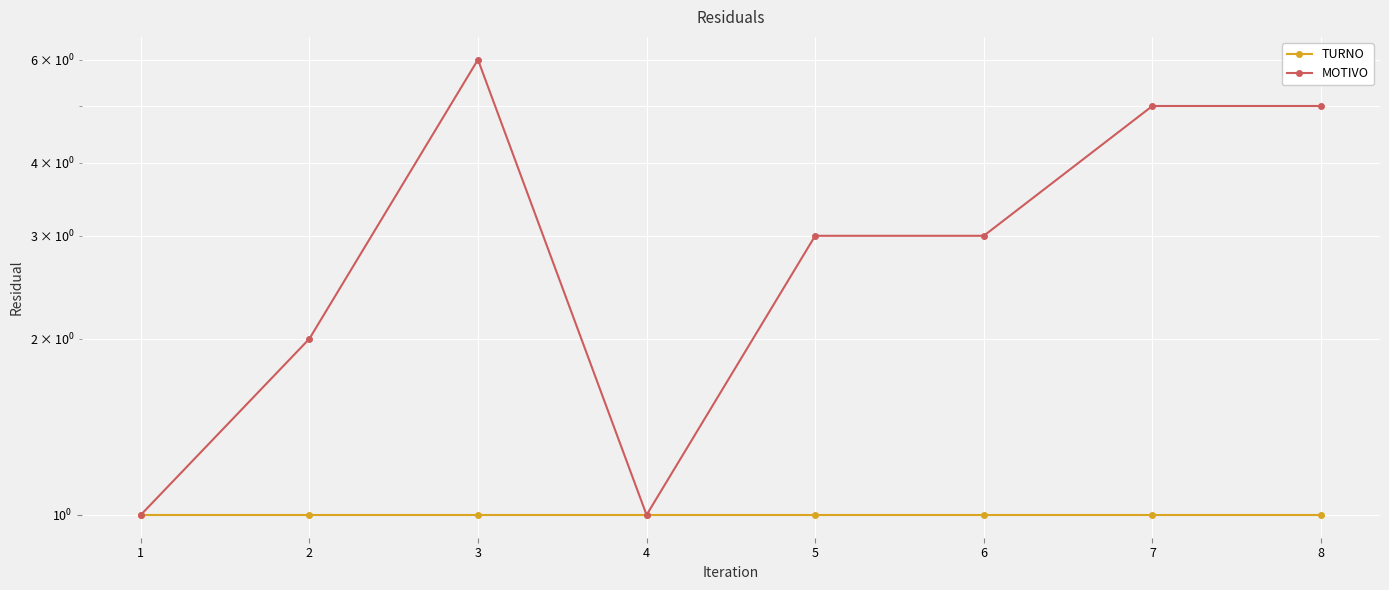

Which series has the largest total across all categories?

MOTIVO